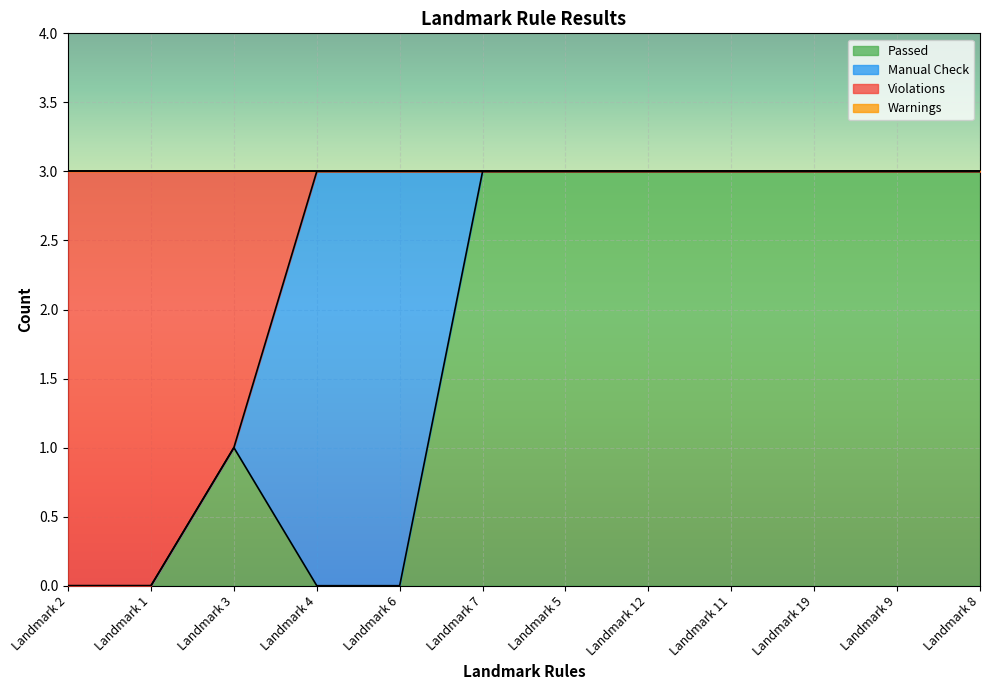

The value of Passed at Landmark 4 is 0. True or false?

True